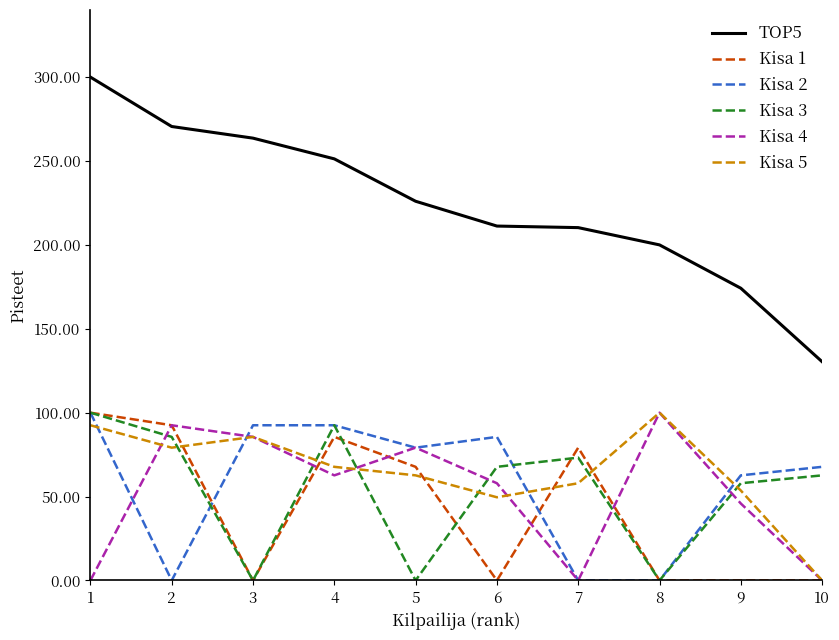

Which series has the largest total across all categories?

TOP5